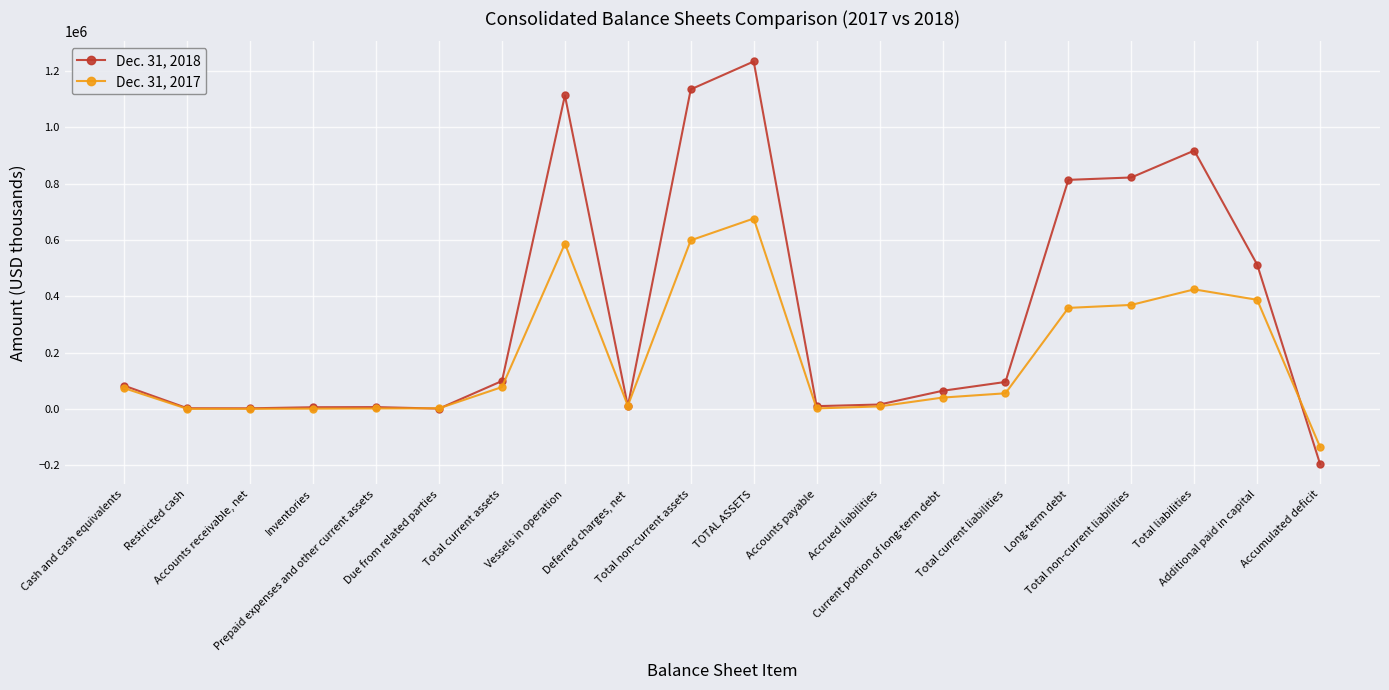

Which series has the largest range (max minus min)?

Dec. 31, 2018